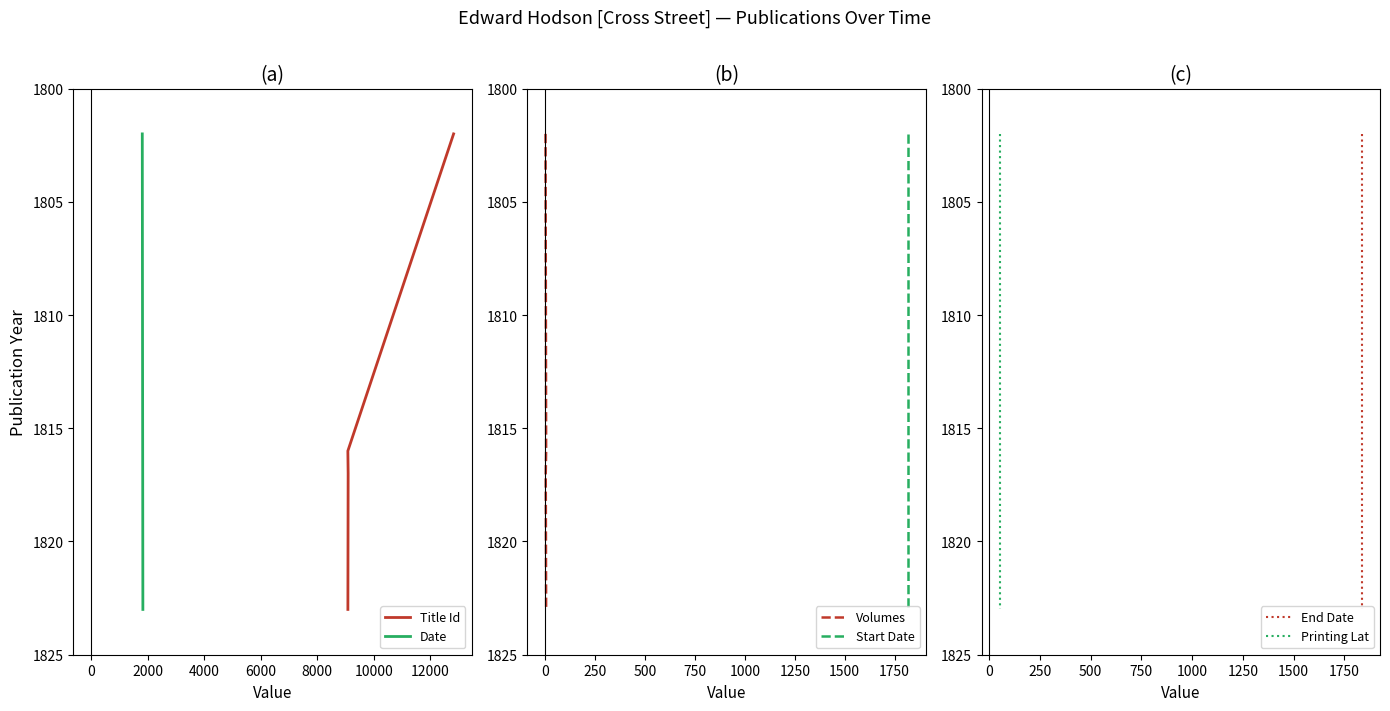

True or false: Date has more than 0 interior local peaks.

False